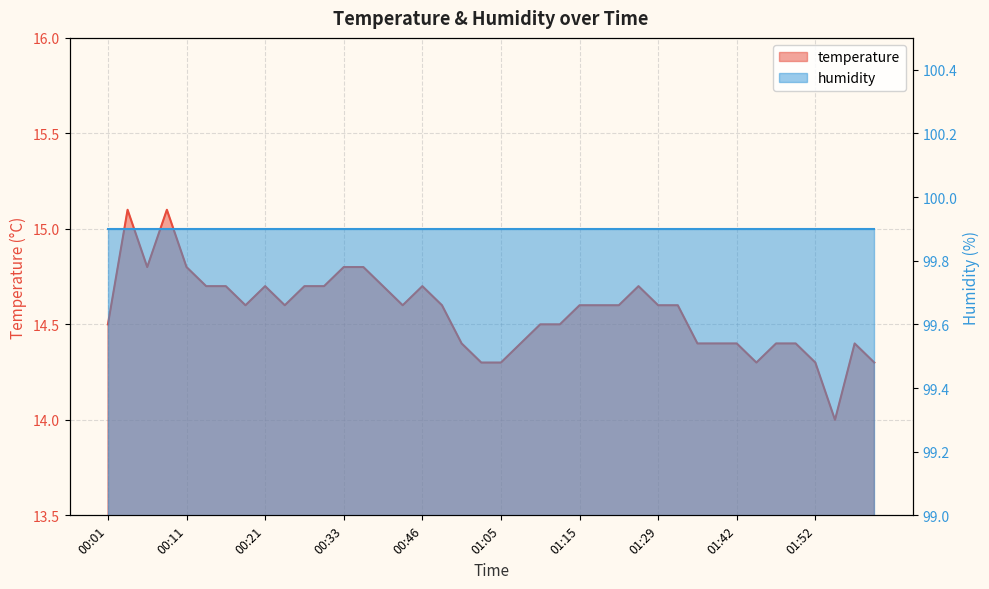

Read the value at 01:23.

14.6